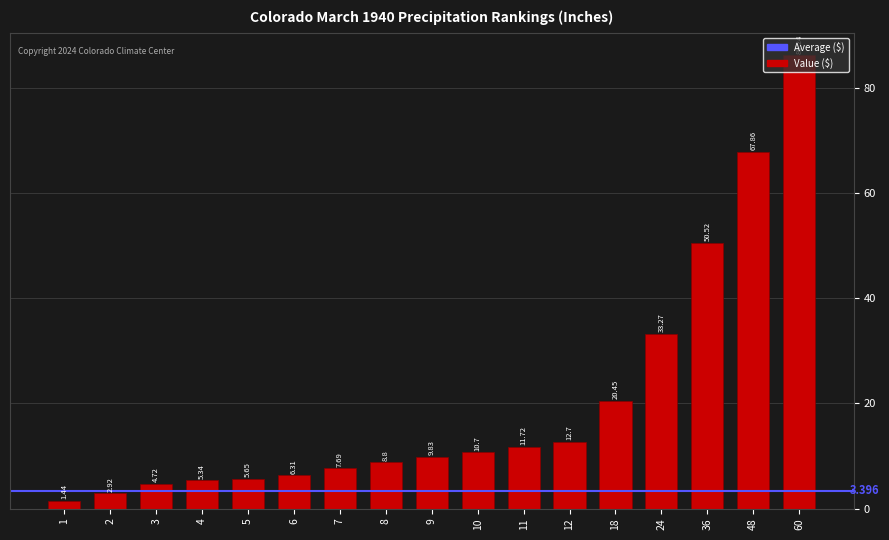

Does the chart contain any negative values?

No